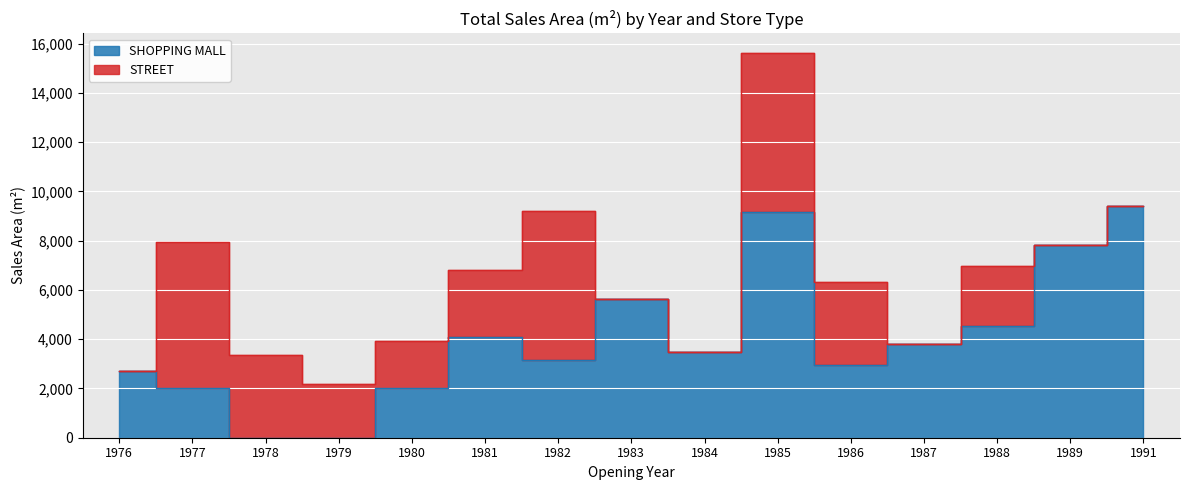

Rank the categories by value from lowest to highest.

1978, 1979, 1977, 1980, 1976, 1986, 1982, 1984, 1987, 1981, 1988, 1983, 1989, 1985, 1991